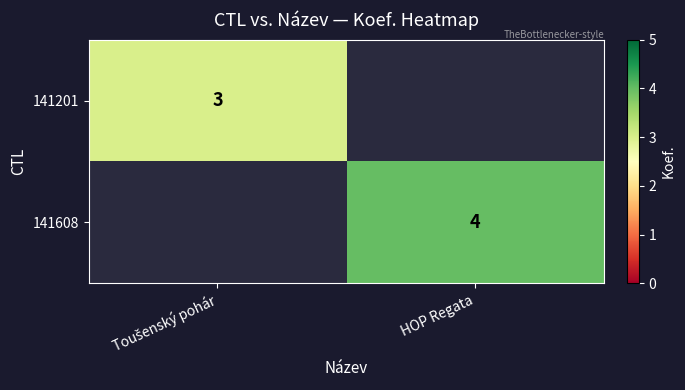

Between HOP Regata and Toušenský pohár, which is larger?

Toušenský pohár